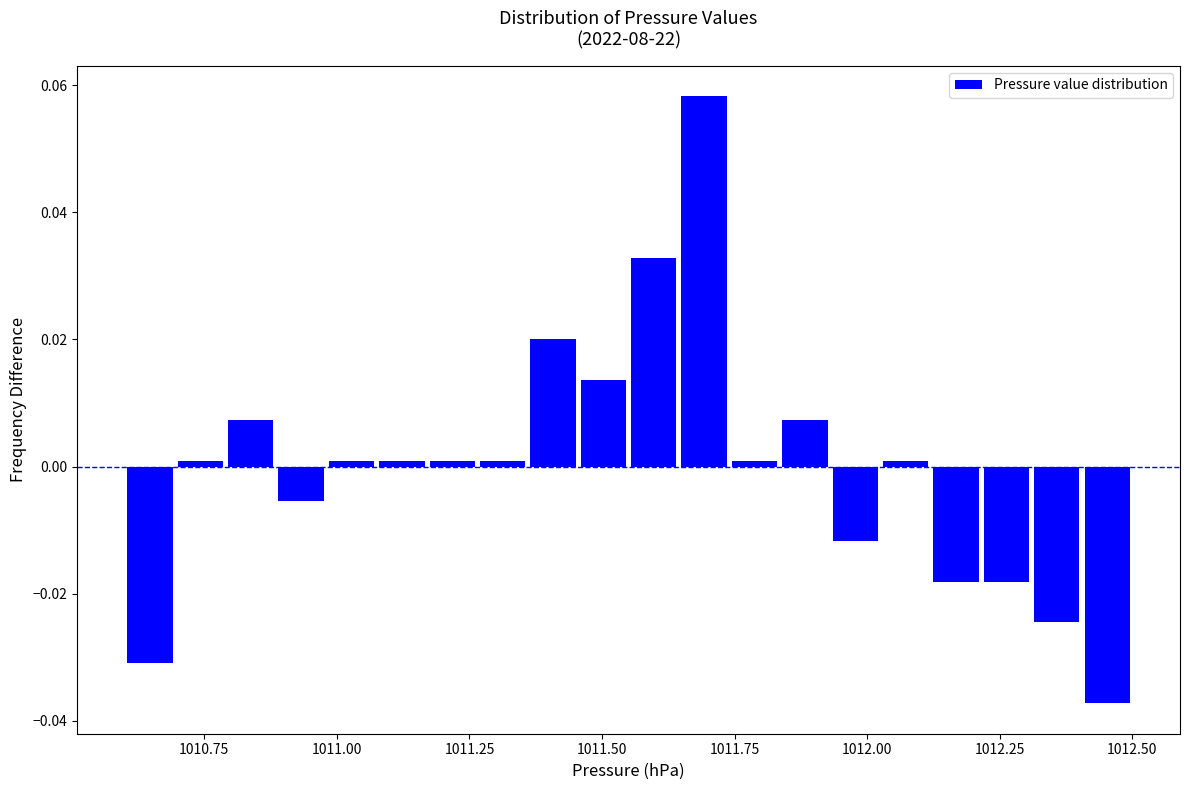

Read against the x-axis, roughly where is the centre of the tallest bar?

1011.70